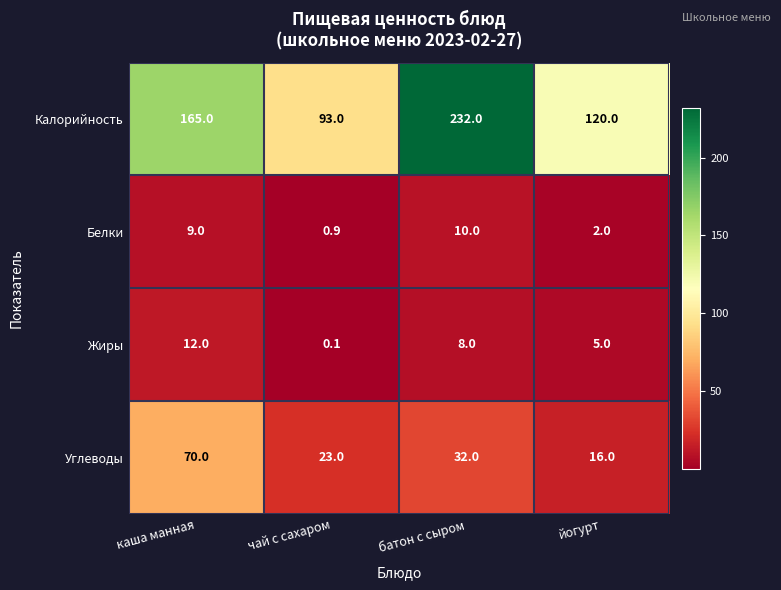

How many Белки values are between 2 and 10?

3